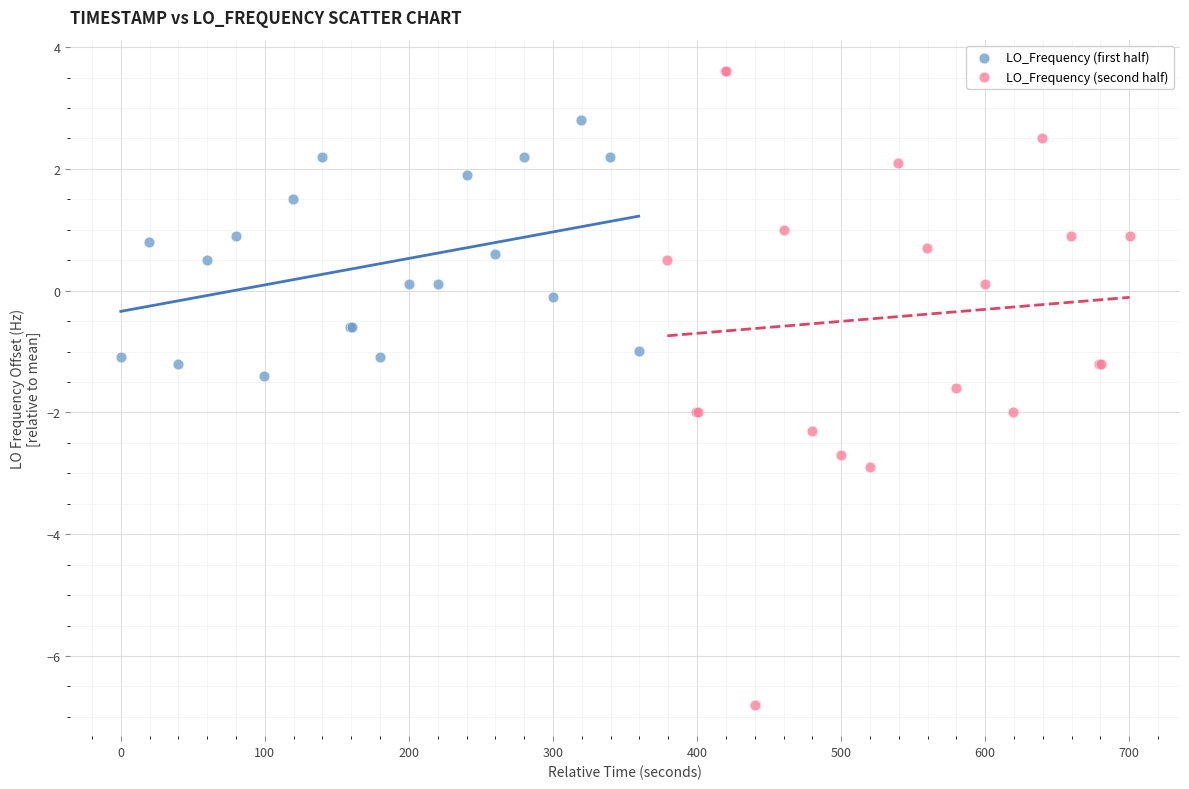

Which series contains the lowest Y value?

LO_Frequency (second half)